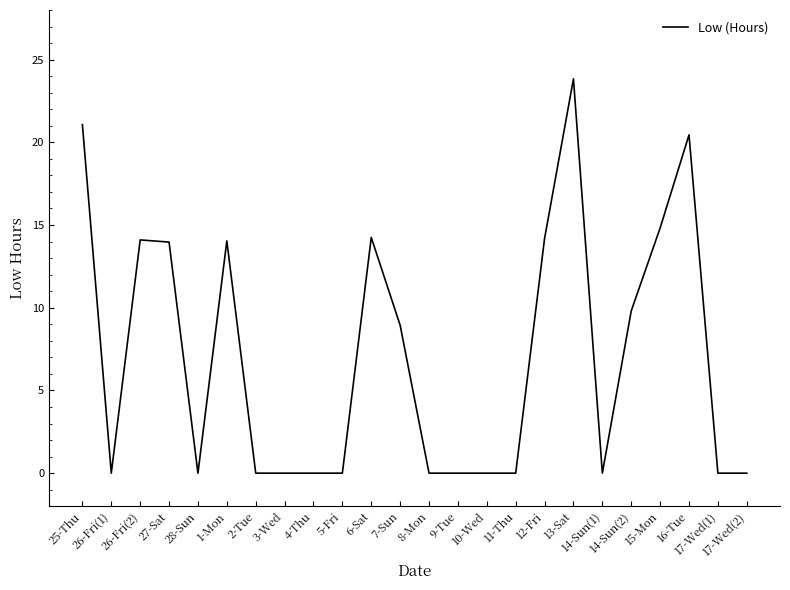

What is the difference between the maximum and minimum values?

23.8